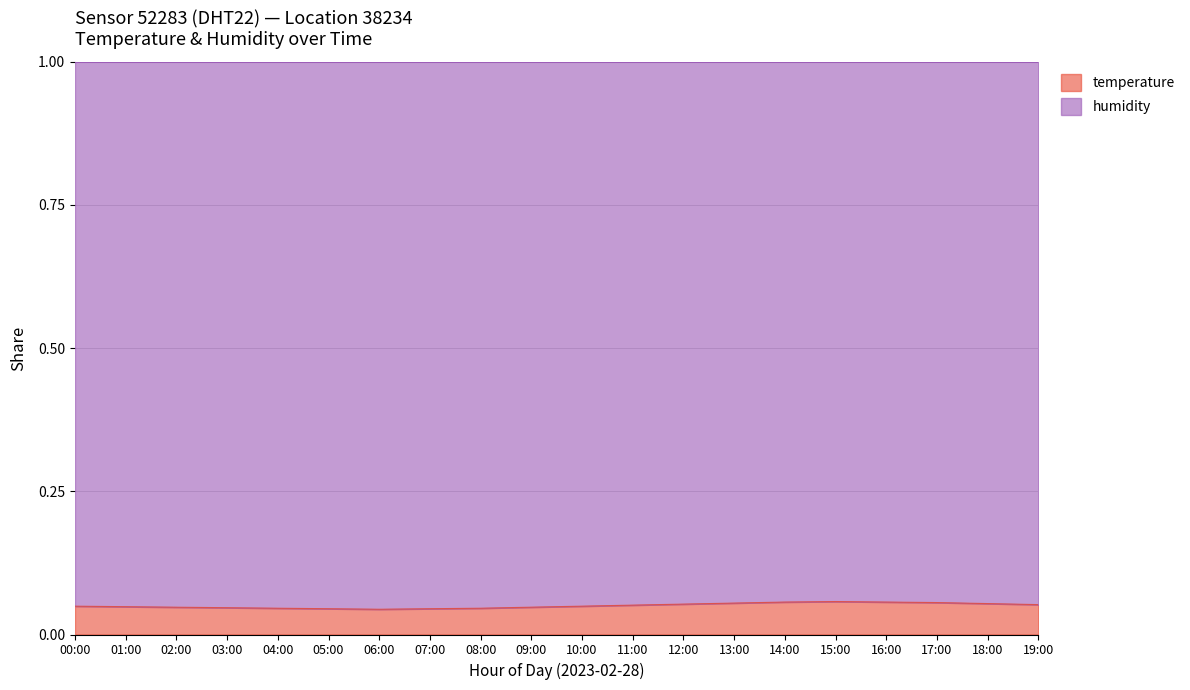

At which label is the value closest to 0?

06:00